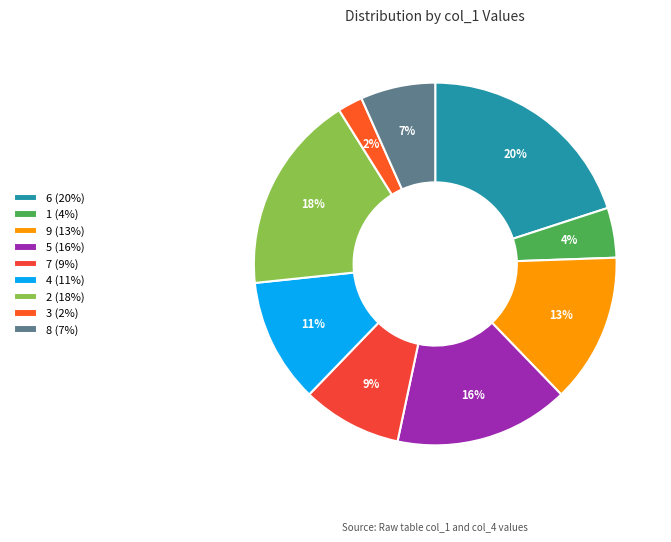

The 3 slice represents 12% of the pie. True or false?

False